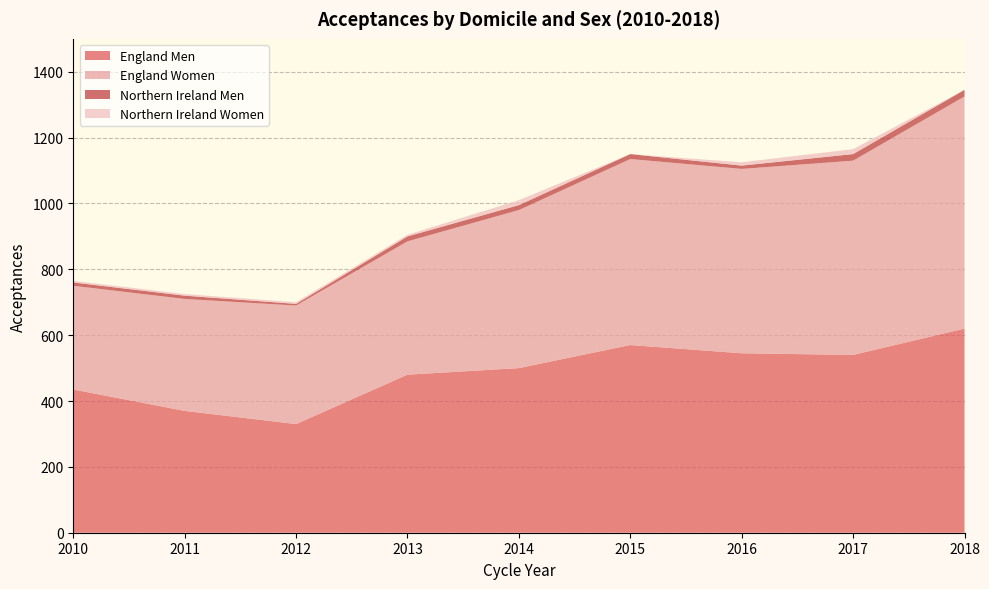

Reading right to left, list all the values displayed in this chart.

England Men: 620	540	545	570	500	480	330	370	435
England Women: 705	590	560	565	480	405	360	340	315
Northern Ireland Men: 20	20	10	15	15	15	5	10	10
Northern Ireland Women: 0	15	10	0	15	5	5	5	5